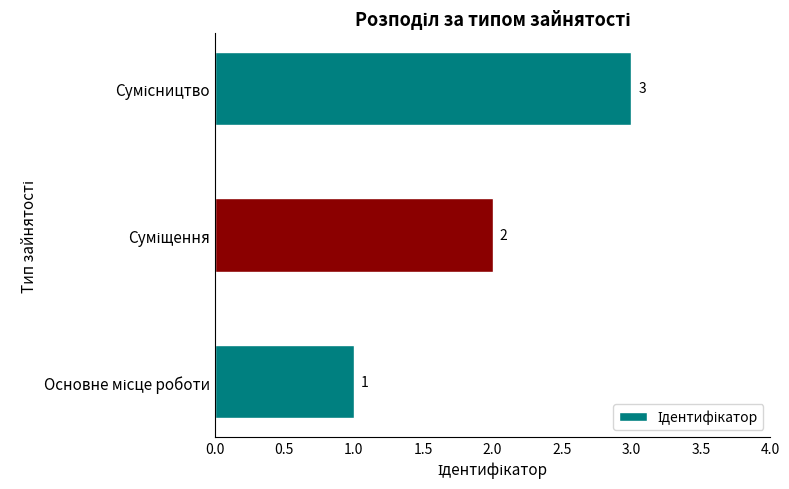

Count the values in the range 1 to 3.

3